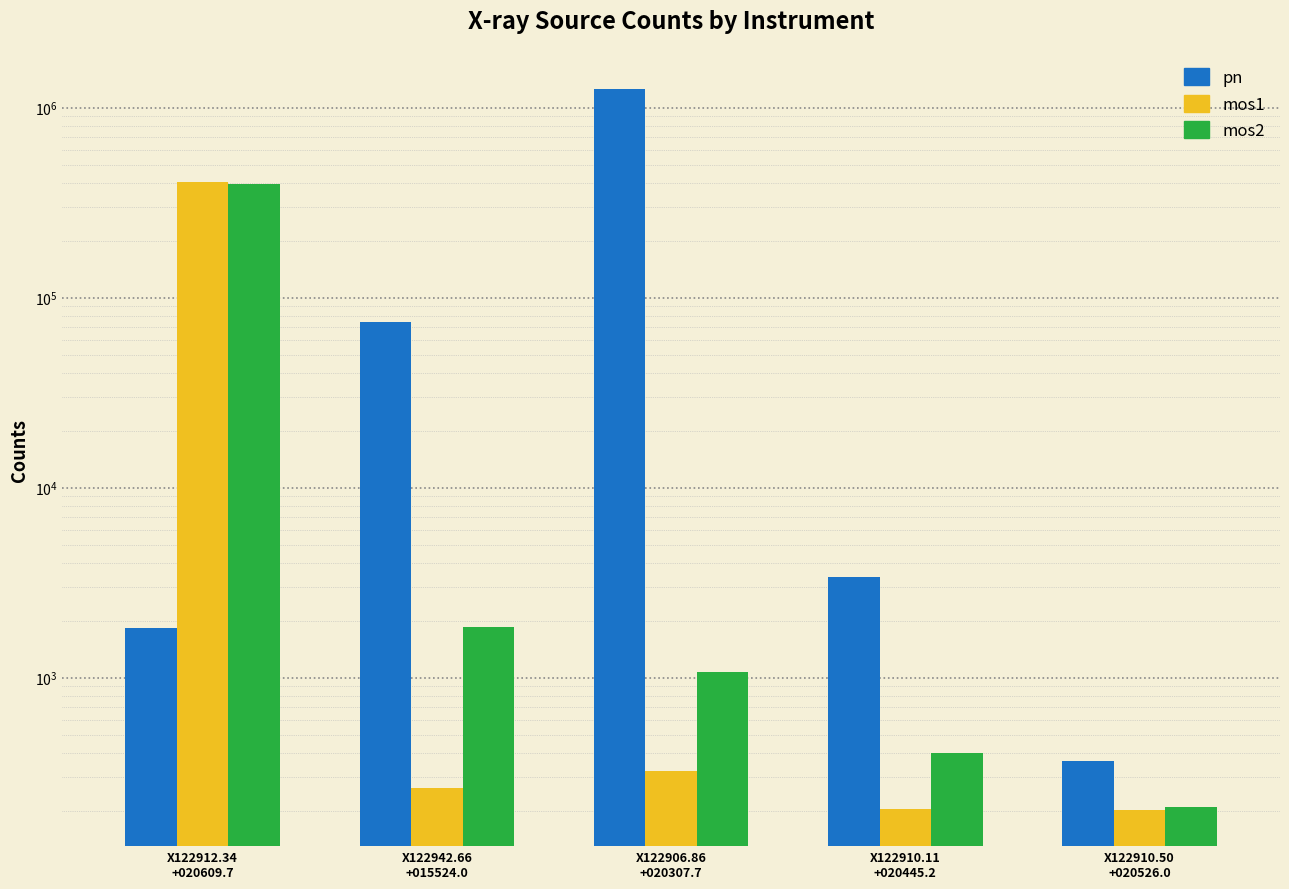

Rank the series by their maximum value, from lowest to highest.

mos2, mos1, pn